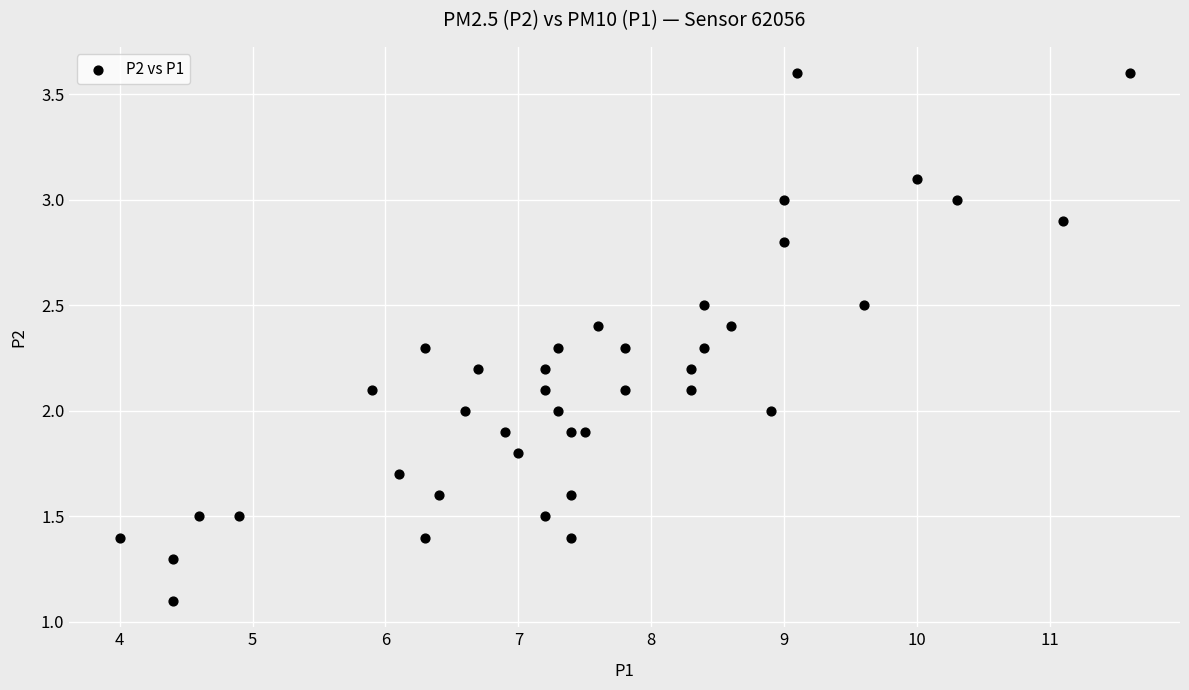

What is the range of X values (max minus min)?

7.6